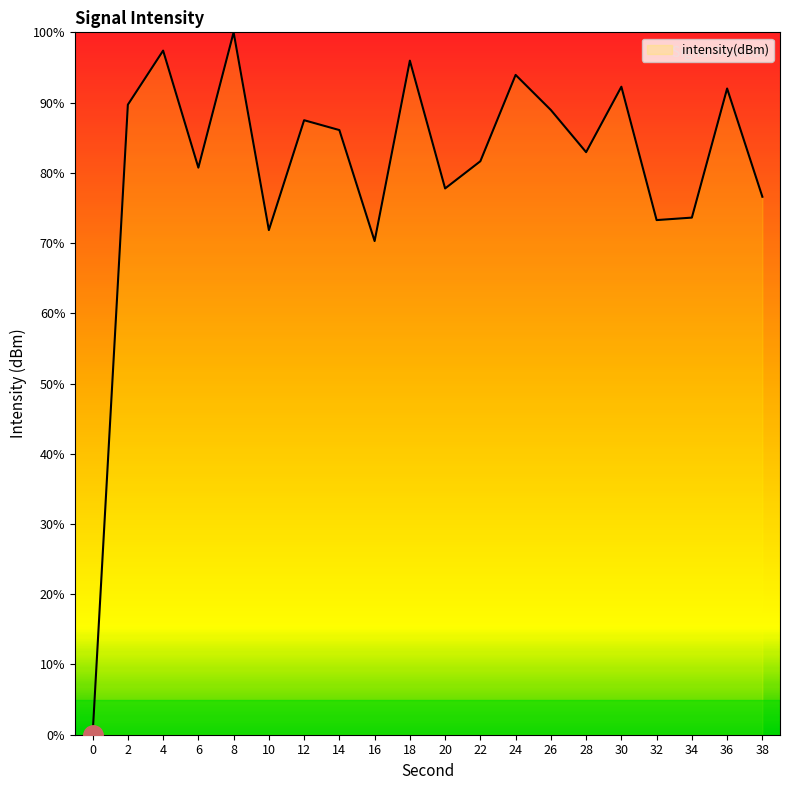

What is the greatest value displayed?

100.0